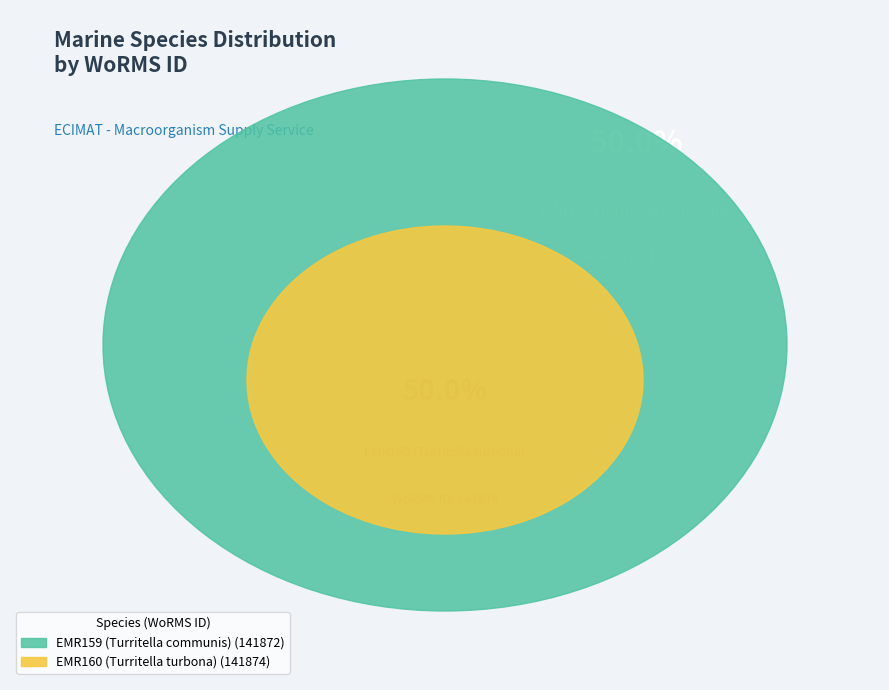

True or false: EMR159 (Turritella communis) accounts for 35% of the total.

False